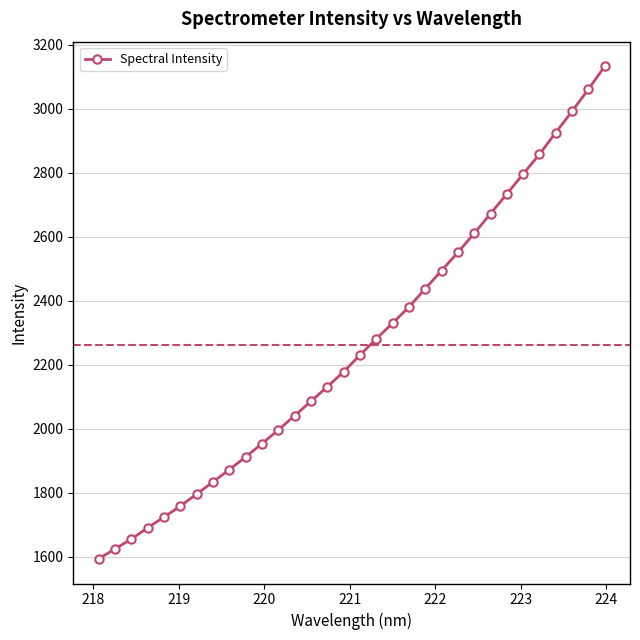

What is the value of the 24th point from the left?

2610.3